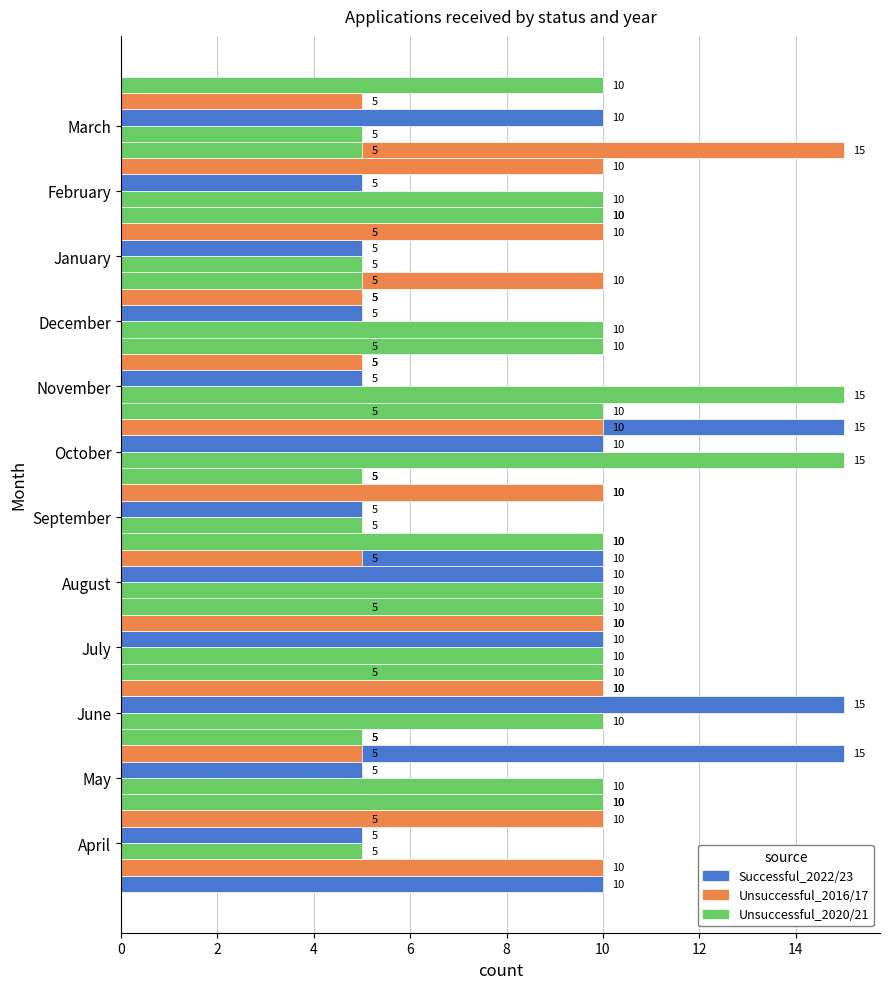

Which series has the widest spread of values?

Successful_2022/23